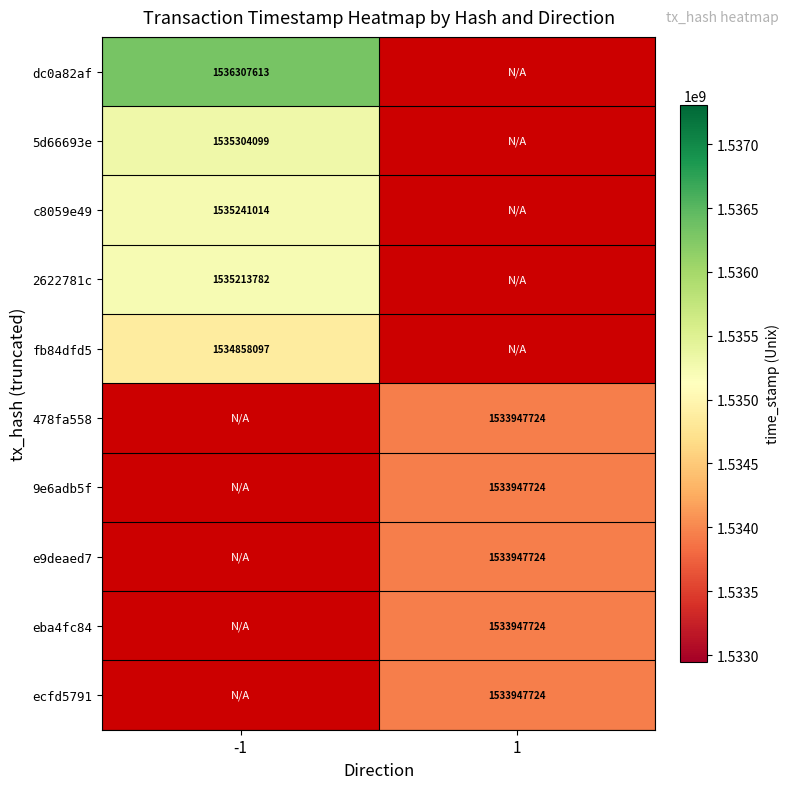

What is the greatest value displayed?

1536307613.0